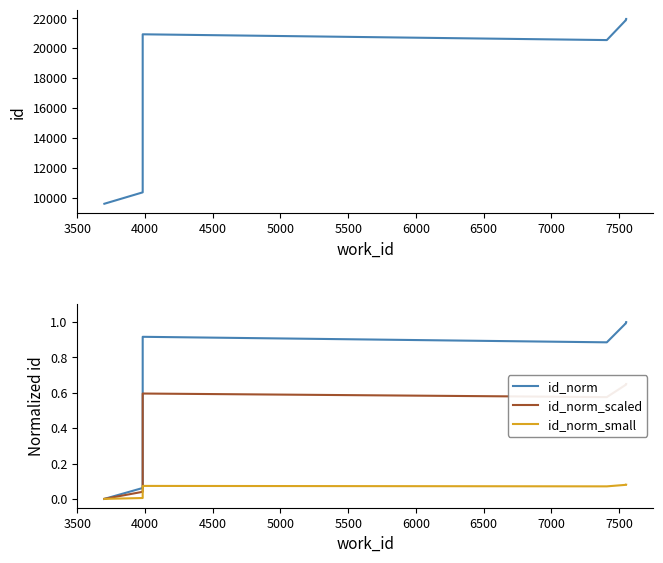

Rank the series by their maximum value, from lowest to highest.

id_norm_small, id_norm_scaled, id_norm, id